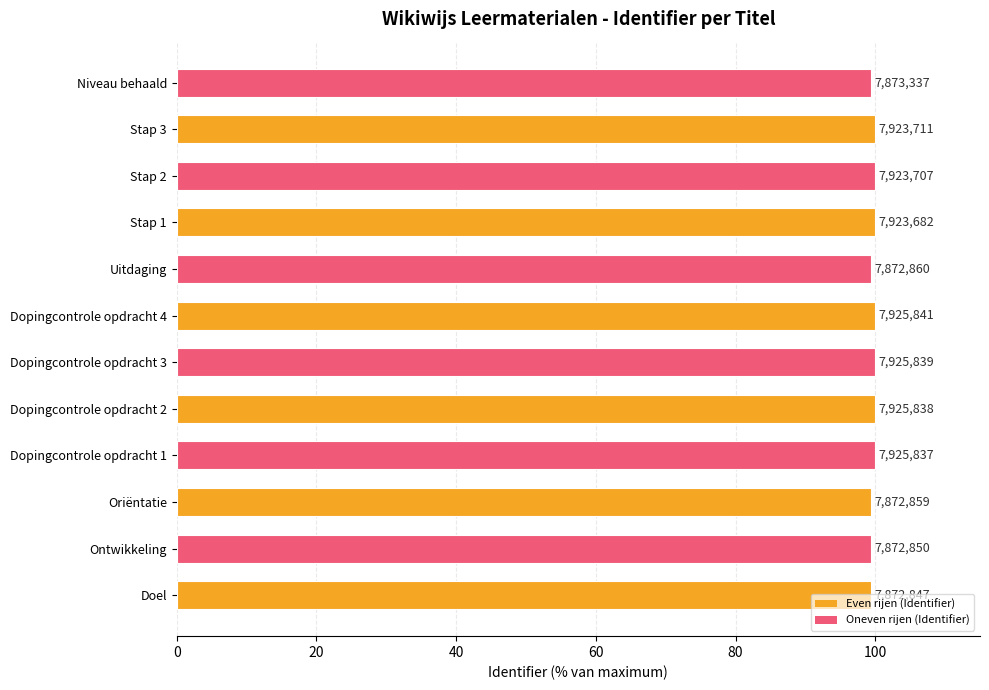

Does the chart contain any negative values?

No